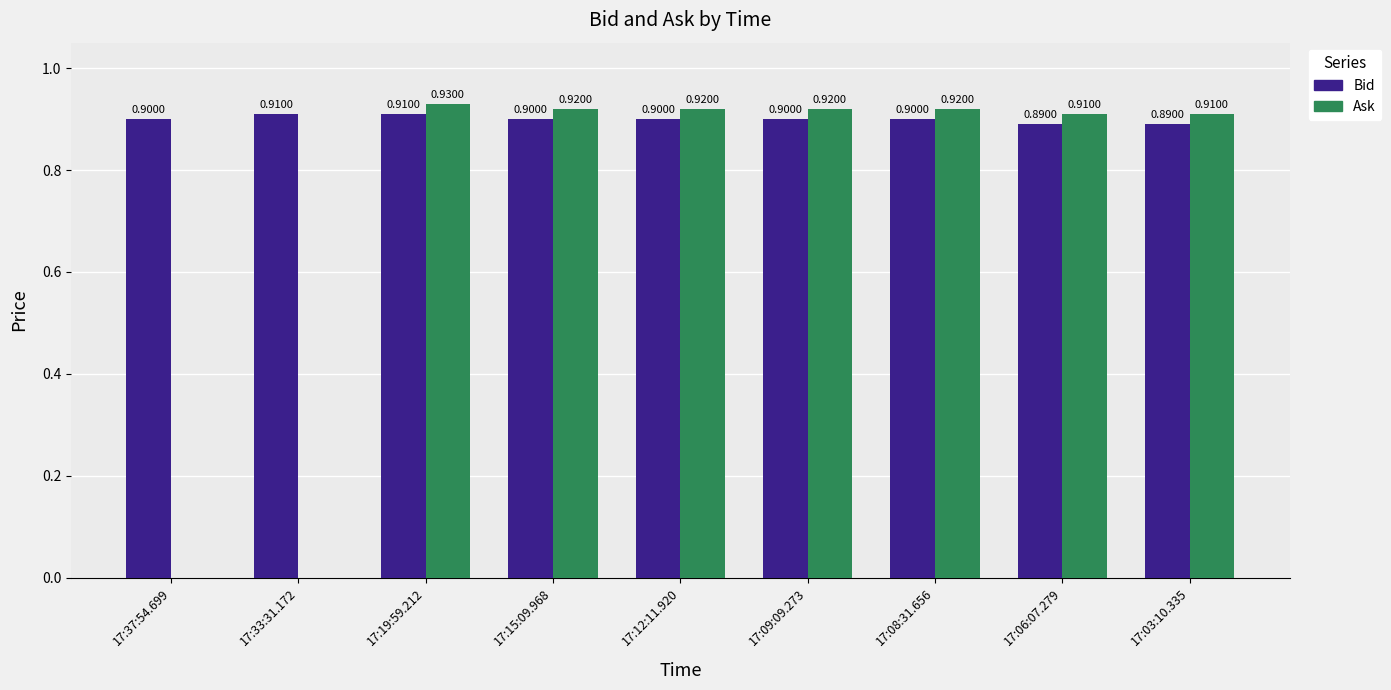

What is the total value across all series at 17:06:07.279?

1.8